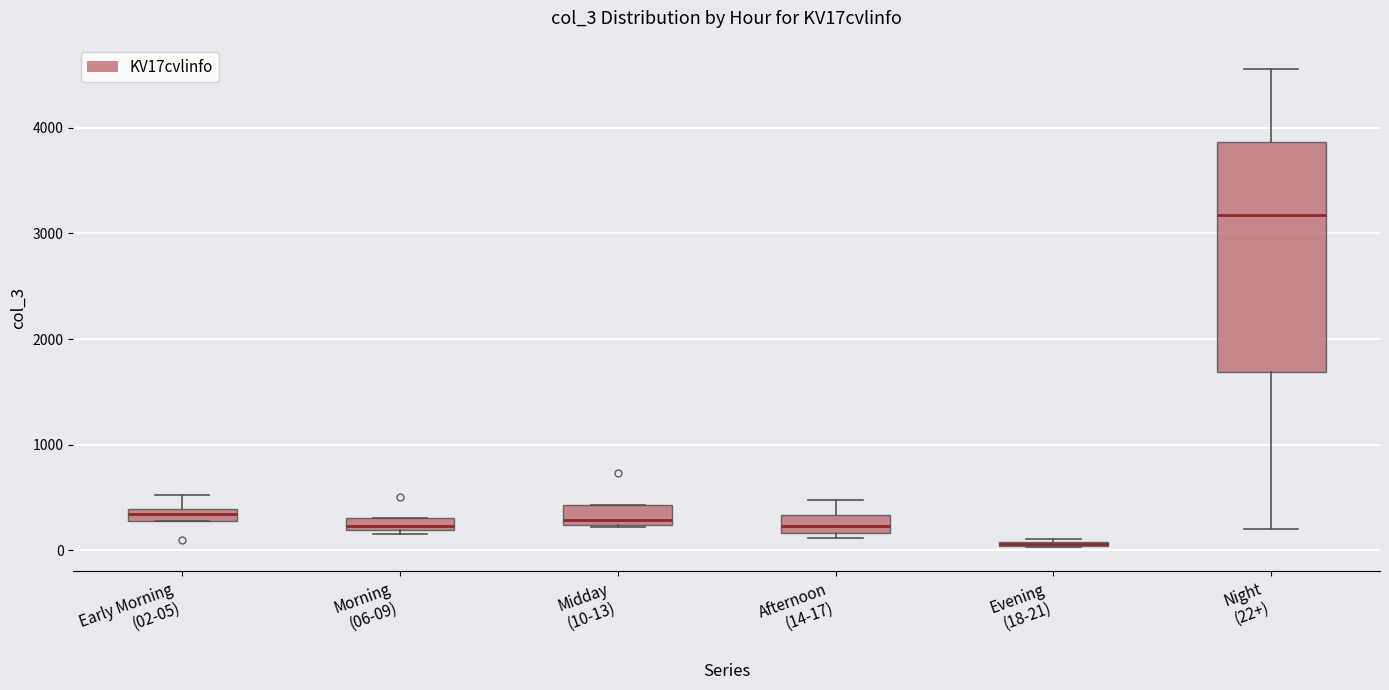

Comparing the boxes themselves (not the whiskers), which one is the tallest?

Night (22+)